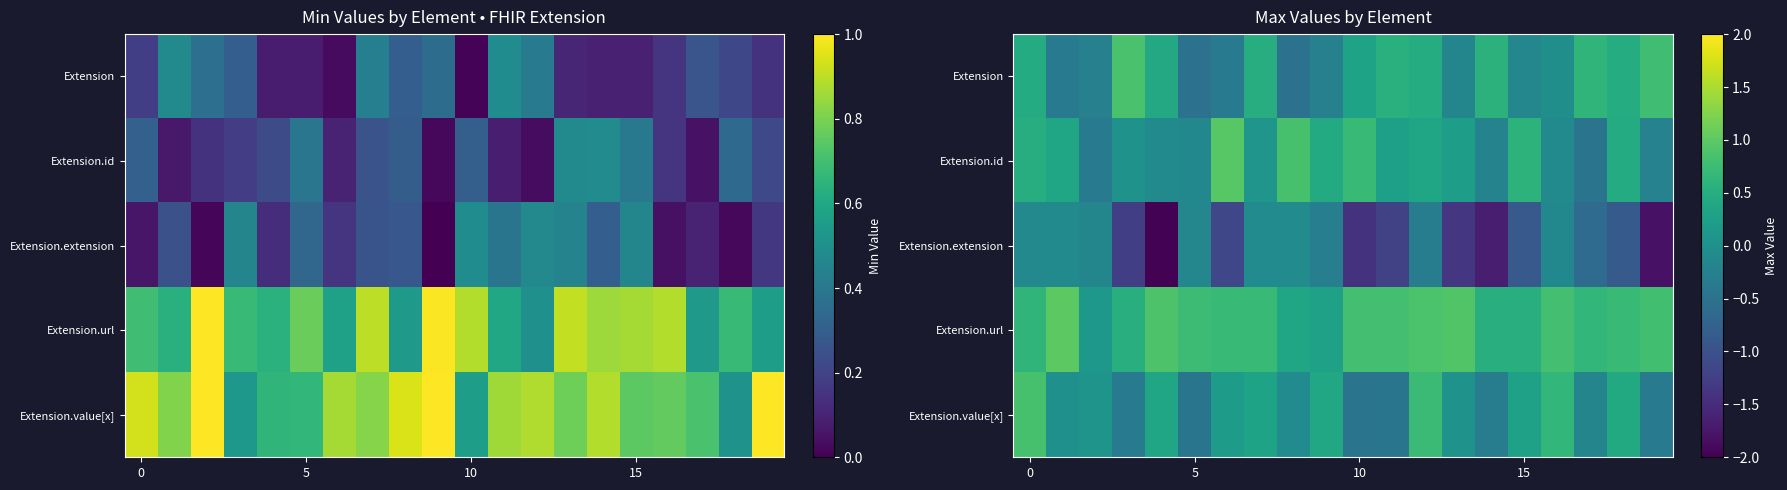

Which category has the lowest value across all series?

4